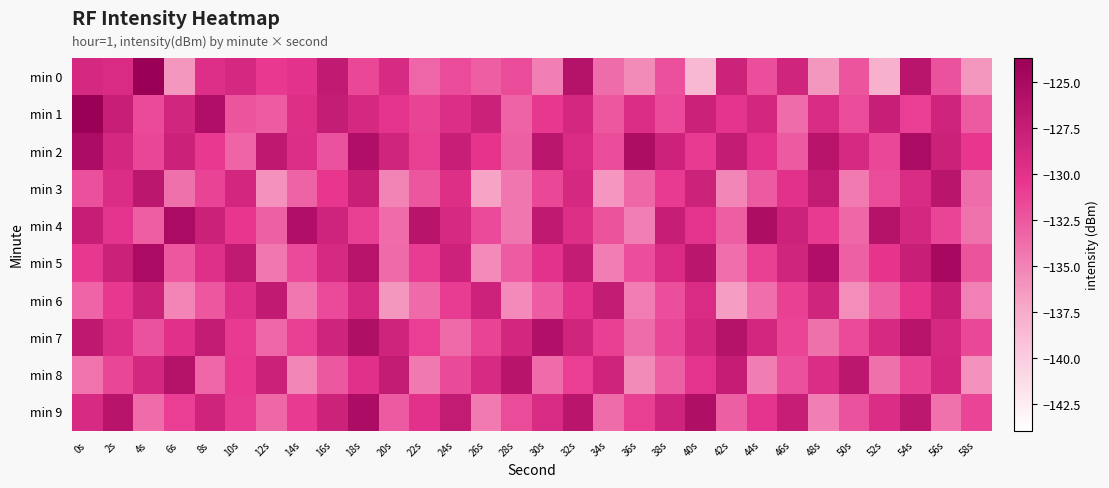

Reading left to right, transcribe all the data shown in this chart.

min 0: 0s=-128.8	2s=-129.2	4s=-123.7	6s=-136.2	8s=-129.6	10s=-128.9	12s=-130.6	14s=-130.0	16s=-127.1	18s=-131.5	20s=-129.0	22s=-133.3	24s=-131.8	26s=-132.9	28s=-131.8	30s=-134.8	32s=-126.0	34s=-133.7	36s=-135.5	38s=-132.0	40s=-138.4	42s=-128.0	44s=-131.9	46s=-128.3	48s=-136.2	50s=-132.3	52s=-137.9	54s=-126.4	56s=-132.1	58s=-136.2
min 1: 0s=-123.7	2s=-127.6	4s=-131.6	6s=-128.5	8s=-125.7	10s=-132.2	12s=-132.8	14s=-129.6	16s=-127.3	18s=-128.8	20s=-130.1	22s=-131.2	24s=-129.5	26s=-127.8	28s=-133.1	30s=-130.5	32s=-128.7	34s=-132.4	36s=-129.3	38s=-131.6	40s=-127.9	42s=-130.2	44s=-128.5	46s=-133.7	48s=-129.1	50s=-131.8	52s=-127.6	54s=-130.9	56s=-128.3	58s=-132.6
min 2: 0s=-125.3	2s=-128.7	4s=-131.4	6s=-127.9	8s=-130.6	10s=-133.2	12s=-126.8	14s=-129.5	16s=-132.1	18s=-125.7	20s=-128.4	22s=-131.0	24s=-127.6	26s=-130.3	28s=-132.9	30s=-126.5	32s=-129.2	34s=-131.8	36s=-125.4	38s=-128.1	40s=-130.7	42s=-127.3	44s=-130.0	46s=-132.6	48s=-126.2	50s=-128.9	52s=-131.5	54s=-125.1	56s=-127.8	58s=-130.4
min 3: 0s=-132.0	2s=-129.3	4s=-126.6	6s=-133.9	8s=-131.2	10s=-128.5	12s=-135.8	14s=-133.1	16s=-130.4	18s=-127.7	20s=-135.0	22s=-132.3	24s=-129.6	26s=-136.9	28s=-134.2	30s=-131.5	32s=-128.8	34s=-136.1	36s=-133.4	38s=-130.7	40s=-128.0	42s=-135.3	44s=-132.6	46s=-129.9	48s=-127.2	50s=-134.5	52s=-131.8	54s=-129.1	56s=-126.4	58s=-133.7
min 4: 0s=-127.5	2s=-130.2	4s=-132.8	6s=-125.1	8s=-127.8	10s=-130.4	12s=-133.0	14s=-125.7	16s=-128.3	18s=-131.0	20s=-133.6	22s=-126.3	24s=-128.9	26s=-131.6	28s=-134.2	30s=-126.9	32s=-129.6	34s=-132.2	36s=-134.8	38s=-127.5	40s=-130.1	42s=-132.8	44s=-125.4	46s=-128.1	48s=-130.7	50s=-133.4	52s=-126.0	54s=-128.7	56s=-131.3	58s=-134.0
min 5: 0s=-130.5	2s=-127.8	4s=-125.1	6s=-132.4	8s=-129.7	10s=-127.0	12s=-134.3	14s=-131.6	16s=-128.9	18s=-126.2	20s=-133.5	22s=-130.8	24s=-128.1	26s=-135.4	28s=-132.7	30s=-130.0	32s=-127.3	34s=-134.6	36s=-131.9	38s=-129.2	40s=-126.5	42s=-133.8	44s=-131.1	46s=-128.4	48s=-125.7	50s=-133.0	52s=-130.3	54s=-127.6	56s=-124.9	58s=-132.2
min 6: 0s=-133.2	2s=-130.5	4s=-127.8	6s=-135.1	8s=-132.4	10s=-129.7	12s=-127.0	14s=-134.3	16s=-131.6	18s=-128.9	20s=-136.2	22s=-133.5	24s=-130.8	26s=-128.1	28s=-135.4	30s=-132.7	32s=-130.0	34s=-127.3	36s=-134.6	38s=-131.9	40s=-129.2	42s=-136.5	44s=-133.8	46s=-131.1	48s=-128.4	50s=-135.7	52s=-133.0	54s=-130.3	56s=-127.6	58s=-134.9
min 7: 0s=-126.8	2s=-129.5	4s=-132.1	6s=-129.8	8s=-127.1	10s=-130.7	12s=-133.3	14s=-131.0	16s=-128.3	18s=-125.6	20s=-128.2	22s=-130.9	24s=-133.5	26s=-131.2	28s=-128.5	30s=-125.8	32s=-128.4	34s=-131.1	36s=-133.7	38s=-131.4	40s=-128.7	42s=-126.0	44s=-128.6	46s=-131.3	48s=-133.9	50s=-131.6	52s=-128.9	54s=-126.2	56s=-128.8	58s=-131.5
min 8: 0s=-134.1	2s=-131.4	4s=-128.7	6s=-126.0	8s=-133.3	10s=-130.6	12s=-127.9	14s=-135.2	16s=-132.5	18s=-129.8	20s=-127.1	22s=-134.4	24s=-131.7	26s=-129.0	28s=-126.3	30s=-133.6	32s=-130.9	34s=-128.2	36s=-135.5	38s=-132.8	40s=-130.1	42s=-127.4	44s=-134.7	46s=-132.0	48s=-129.3	50s=-126.6	52s=-133.9	54s=-131.2	56s=-128.5	58s=-135.8
min 9: 0s=-129.0	2s=-126.3	4s=-133.6	6s=-130.9	8s=-128.2	10s=-130.8	12s=-133.4	14s=-130.7	16s=-128.0	18s=-125.3	20s=-132.6	22s=-129.9	24s=-127.2	26s=-134.5	28s=-131.8	30s=-129.1	32s=-126.4	34s=-133.7	36s=-131.0	38s=-128.3	40s=-125.6	42s=-132.9	44s=-130.2	46s=-127.5	48s=-134.8	50s=-132.1	52s=-129.4	54s=-126.7	56s=-134.0	58s=-131.3